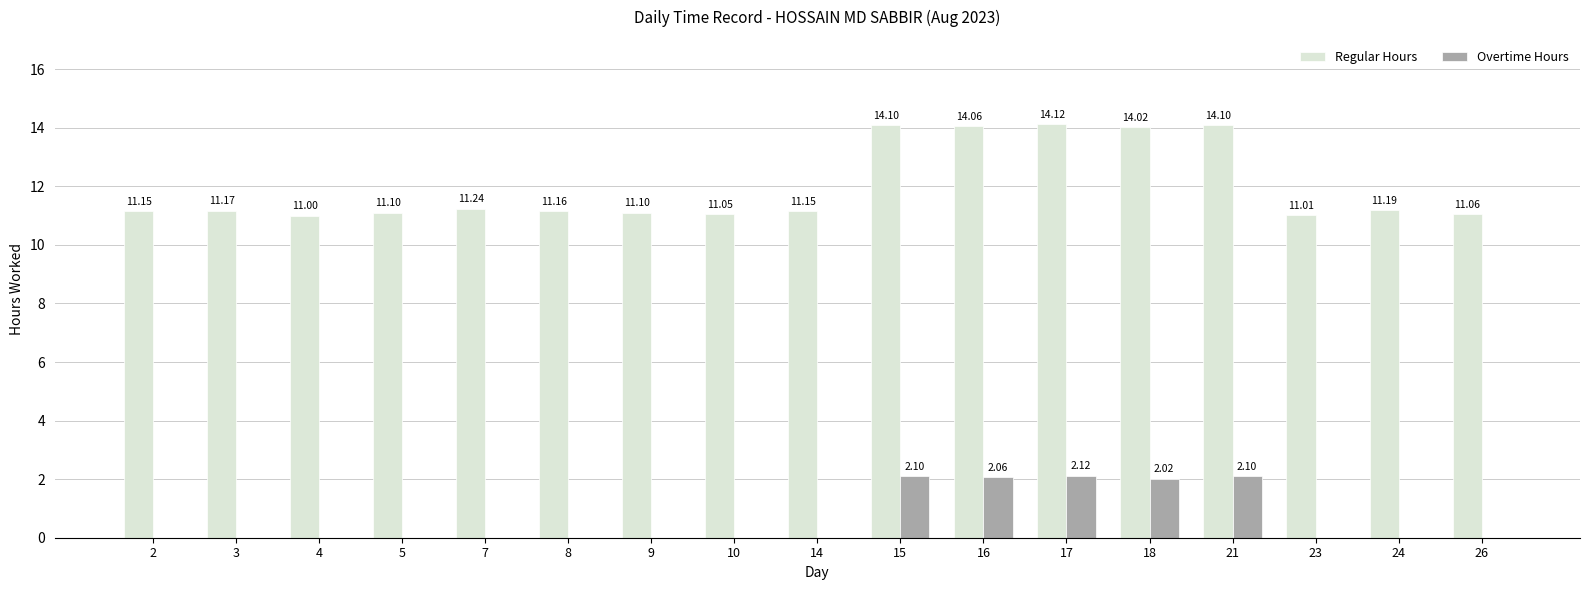

What is the sum of the Regular Hours values at 23 and 9?

22.1